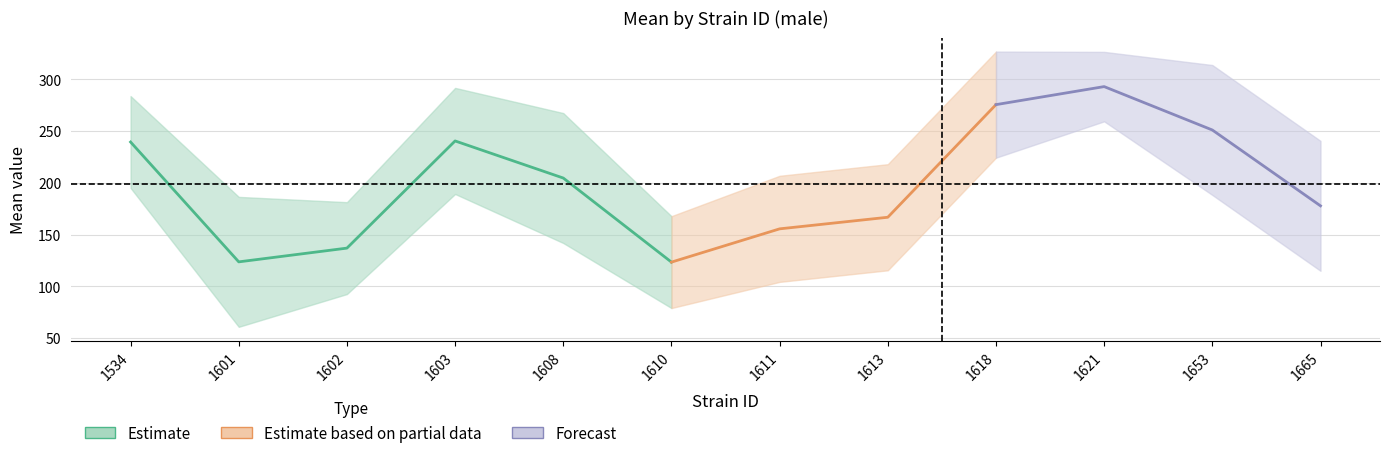

What value does the mean series have at 1611?

155.5